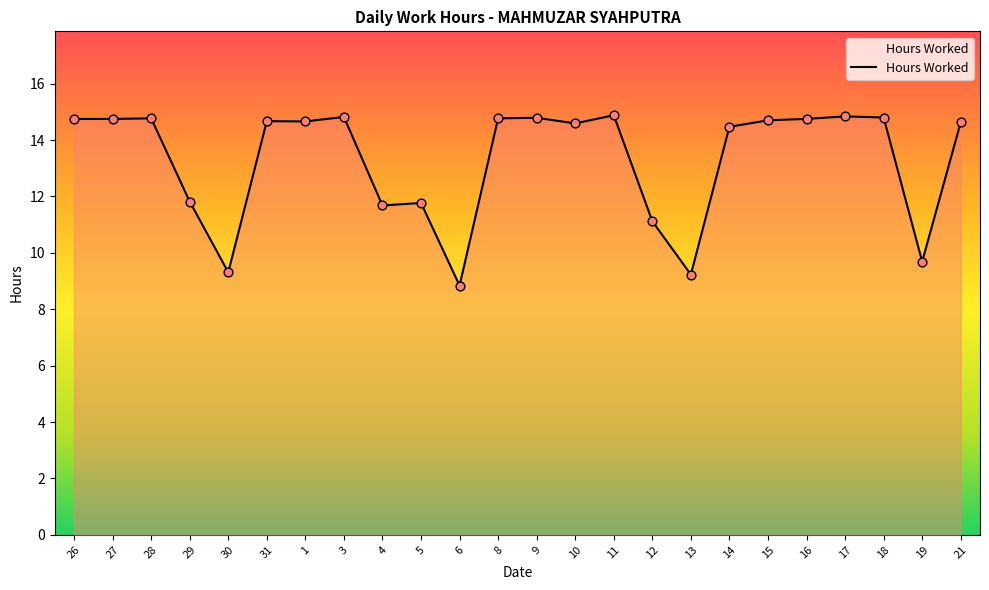

Between 14 and 8, which is larger?

8